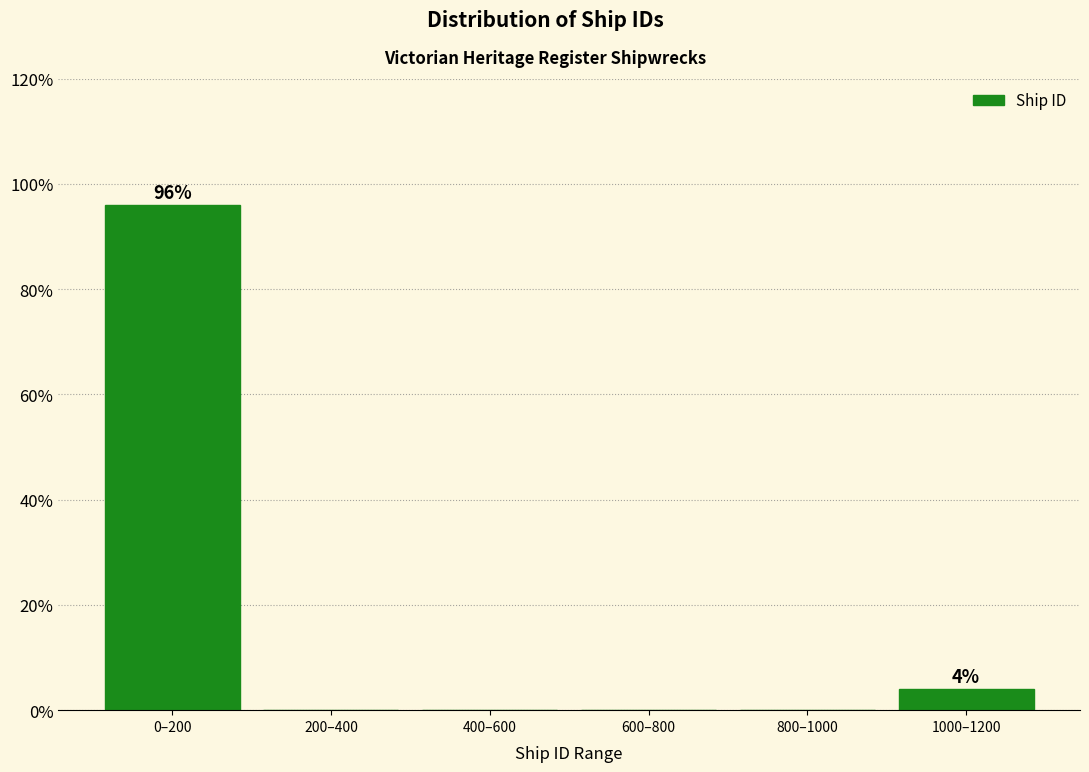

Reading left to right, what are all the values shown in this chart?

0–200=96	200–400=0	400–600=0	600–800=0	800–1000=0	1000–1200=4